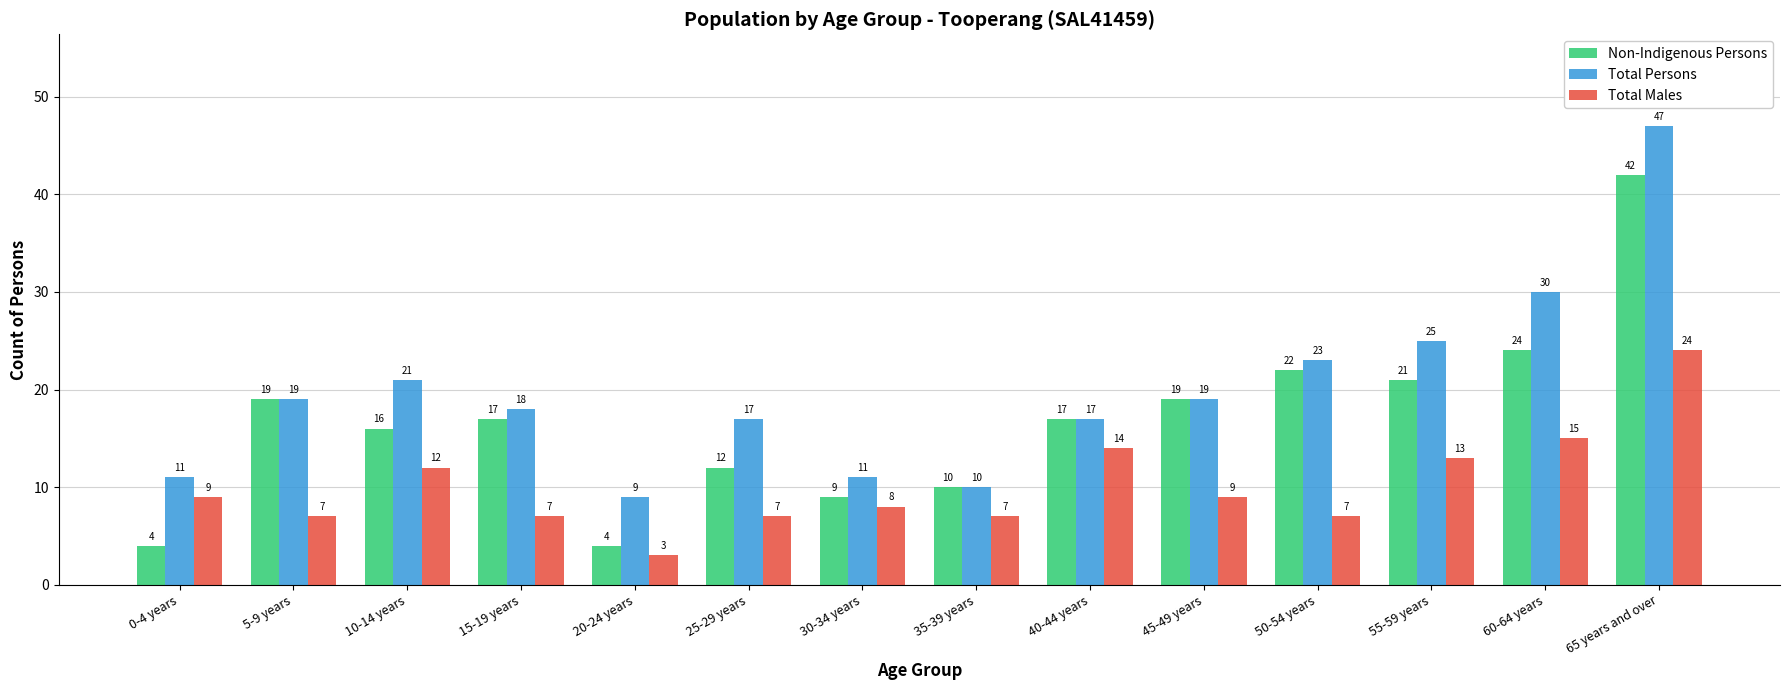

What is the difference between the highest and lowest values at 0-4 years?

7